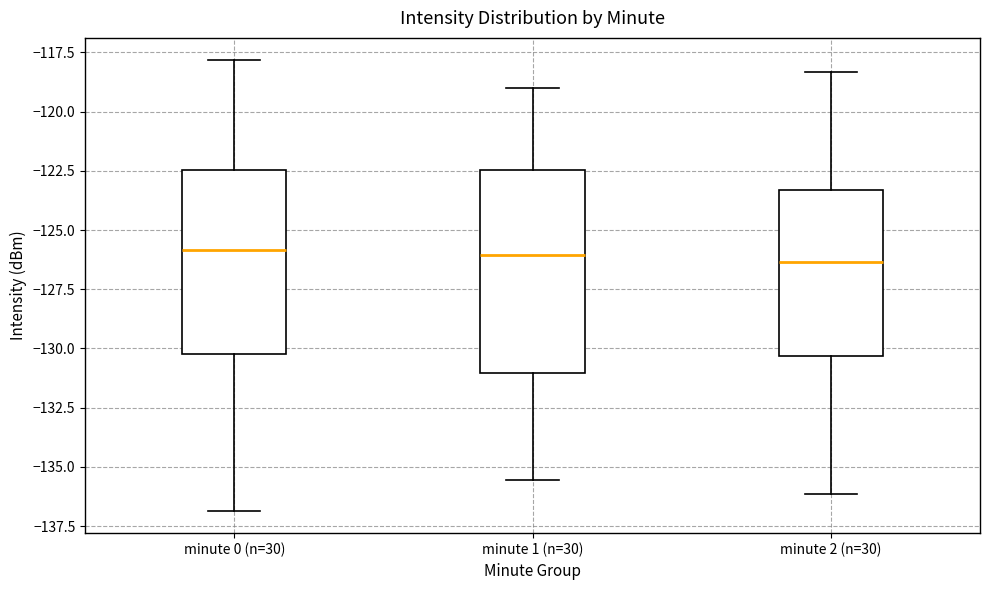

Reading left to right, read every box against the y-axis: the position of its median line, the range the box covers, and the ends of its whiskers. The values are not printed on the chart, so give them approximately, as read against the axis.

minute 0 (n=30): median -126.0, box -130.0 to -122.5, whiskers -137.0 to -118.0
minute 1 (n=30): median -126.0, box -131.0 to -122.5, whiskers -135.5 to -119.0
minute 2 (n=30): median -126.5, box -130.5 to -123.5, whiskers -136.0 to -118.5